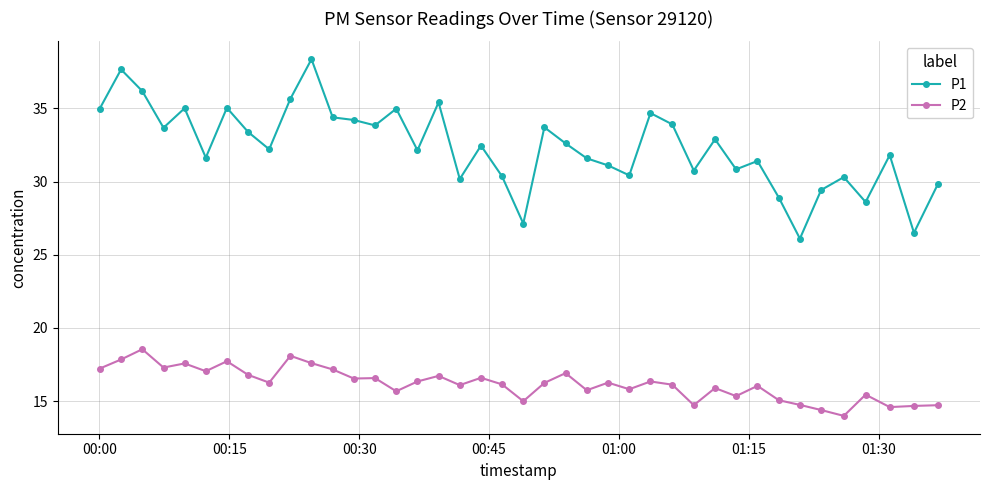

True or false: P2 and P1 intersect in this chart.

False